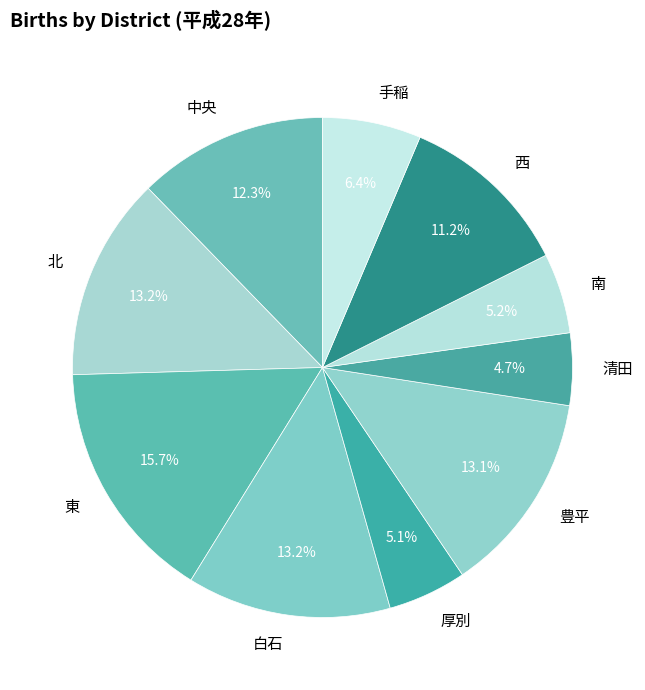

Approximately how many times larger is the value at 西 compared to 東?

0.7